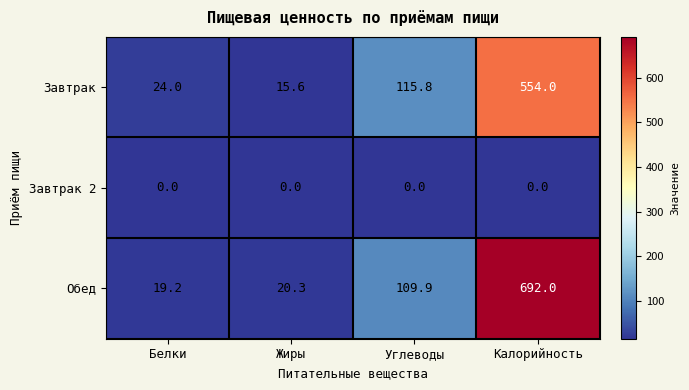

Rank the series by their maximum value, from lowest to highest.

Завтрак 2, Завтрак, Обед